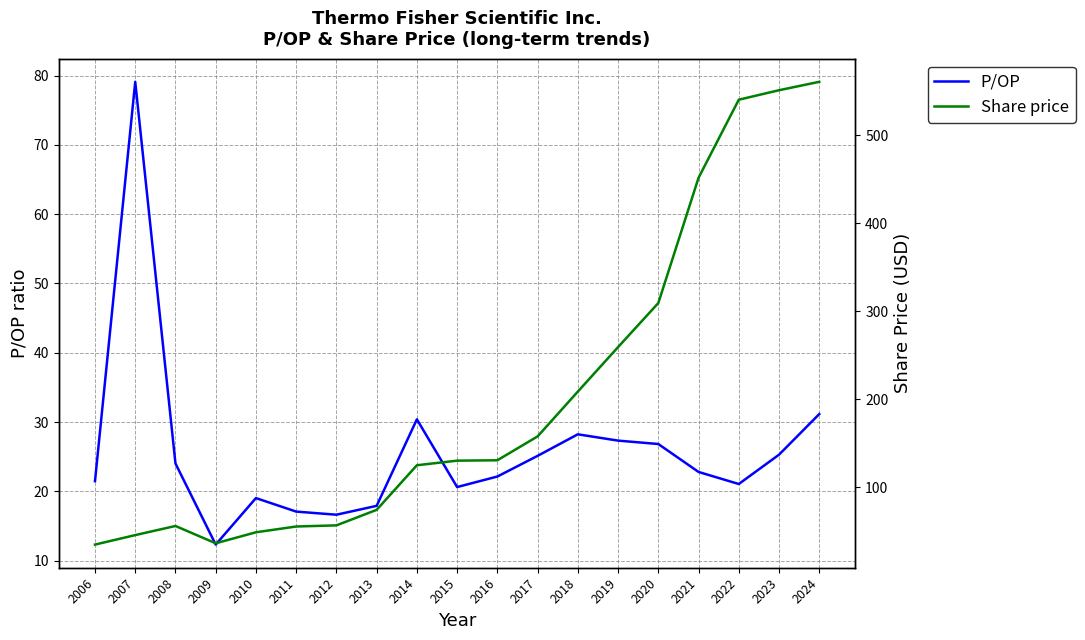

What is the average value of the Share price series?

201.6